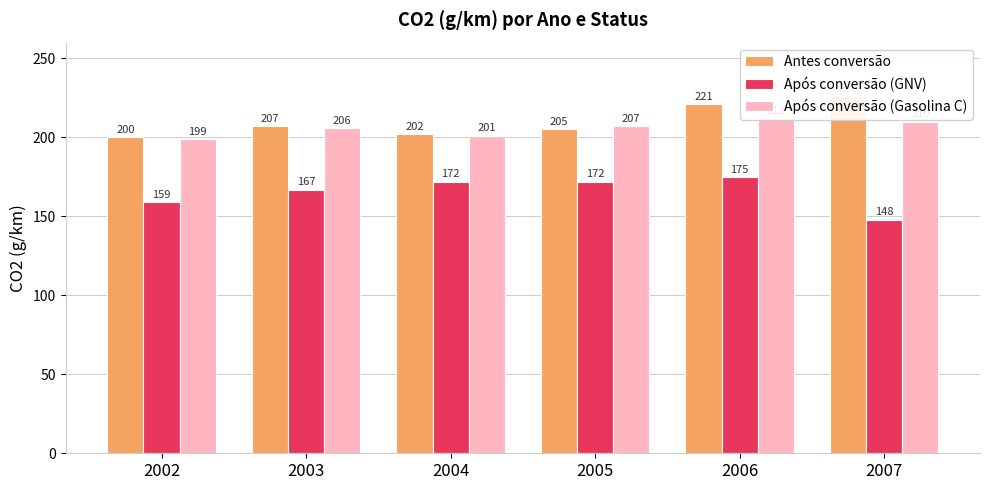

At 2003, list the series in order from smallest to largest.

Após conversão (GNV), Após conversão (Gasolina C), Antes conversão